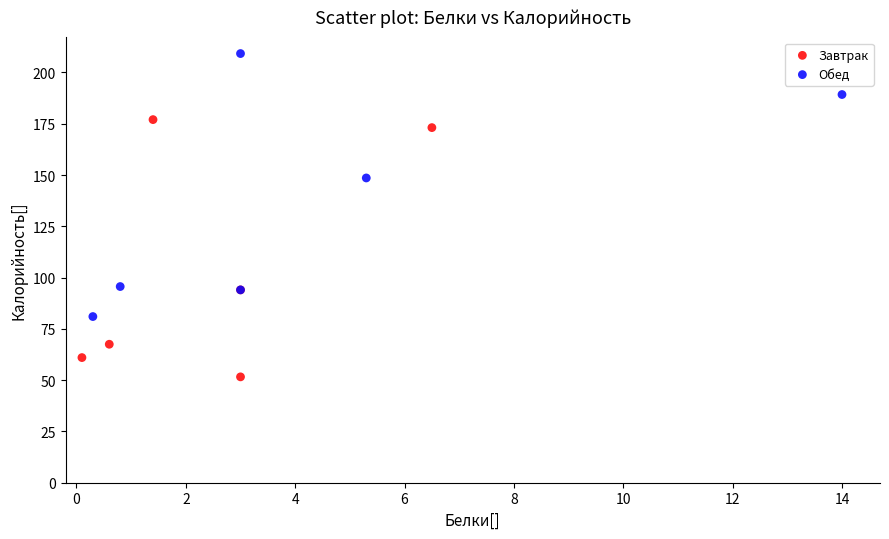

Which series reaches the minimum Y coordinate?

Завтрак